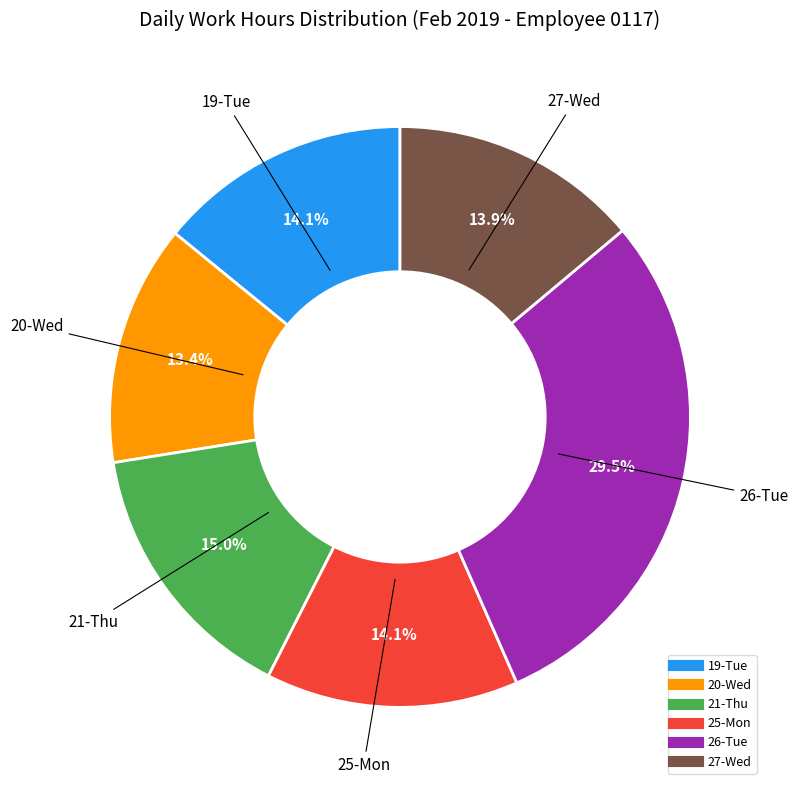

How many segments does this pie chart have?

6